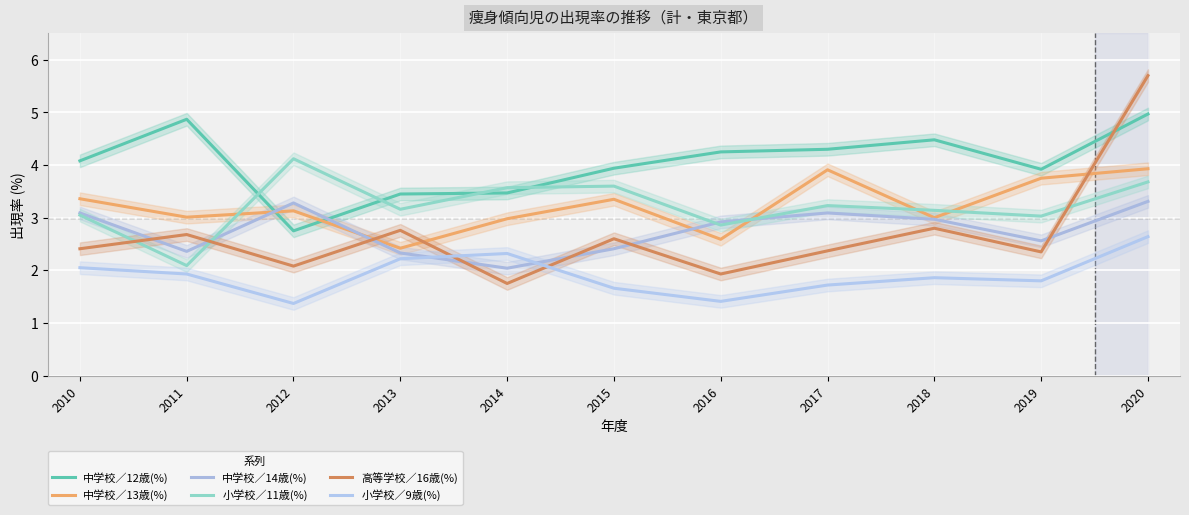

Reading left to right, what are all the values shown in this chart?

中学校／12歳(%): 4.1	4.9	2.8	3.5	3.5	3.9	4.2	4.3	4.5	3.9	5.0
中学校／13歳(%): 3.4	3.0	3.1	2.4	3.0	3.4	2.6	3.9	3.0	3.8	3.9
中学校／14歳(%): 3.1	2.4	3.3	2.3	2.0	2.4	2.9	3.1	3.0	2.6	3.3
小学校／11歳(%): 3.0	2.1	4.1	3.2	3.6	3.6	2.9	3.2	3.1	3.0	3.7
高等学校／16歳(%): 2.4	2.7	2.1	2.8	1.8	2.6	1.9	2.4	2.8	2.4	5.7
小学校／9歳(%): 2.0	1.9	1.4	2.2	2.3	1.7	1.4	1.7	1.9	1.8	2.6